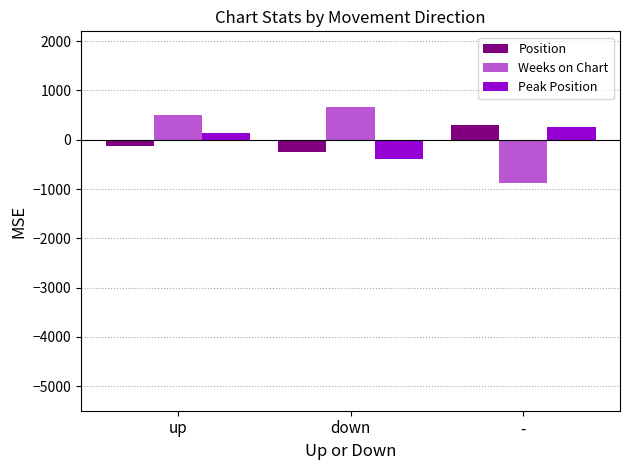

Does the chart contain stacked bars?

No